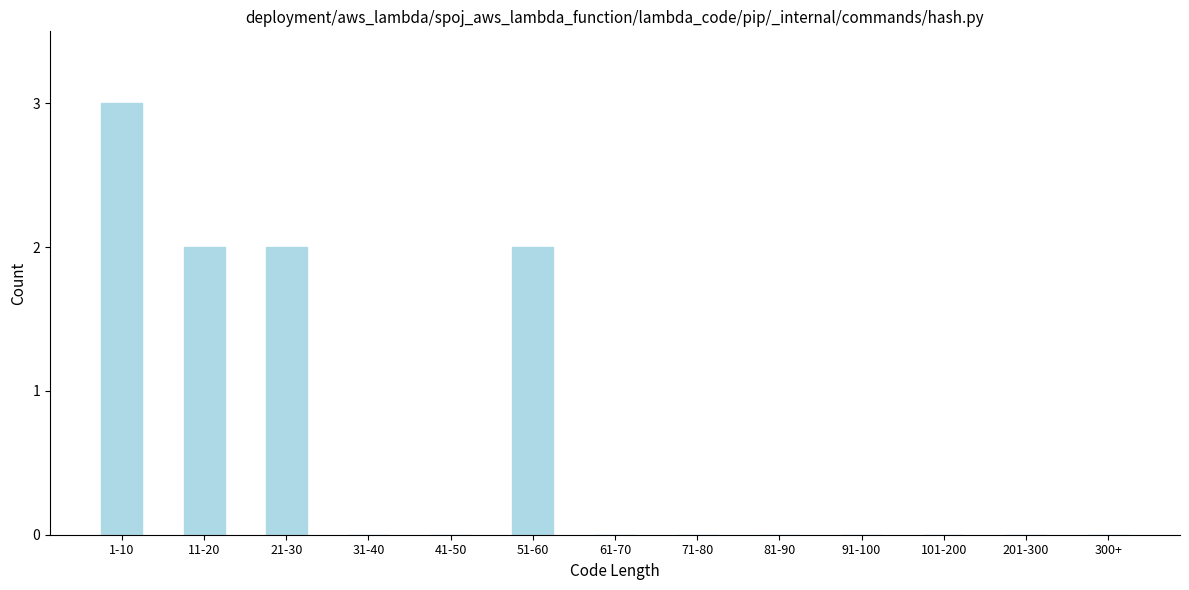

Reading right to left, what are all the values shown in this chart?

300+=0	201-300=0	101-200=0	91-100=0	81-90=0	71-80=0	61-70=0	51-60=2	41-50=0	31-40=0	21-30=2	11-20=2	1-10=3